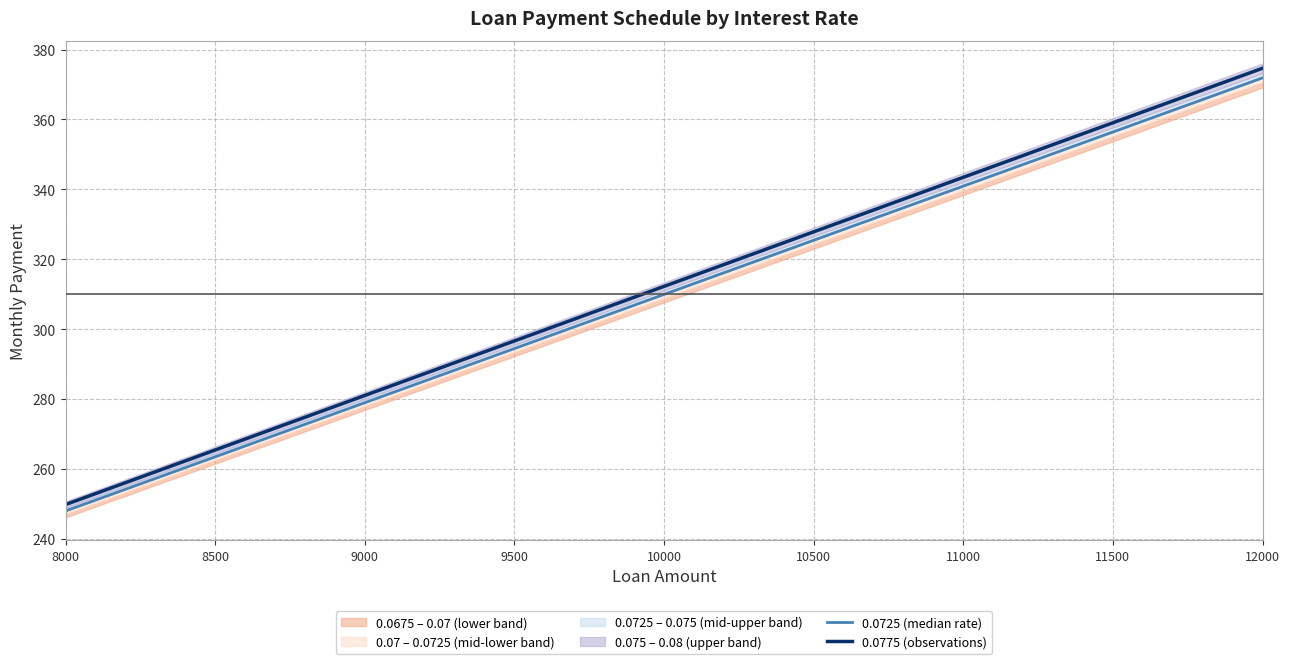

At how many categories does at least one series exceed 351?

2